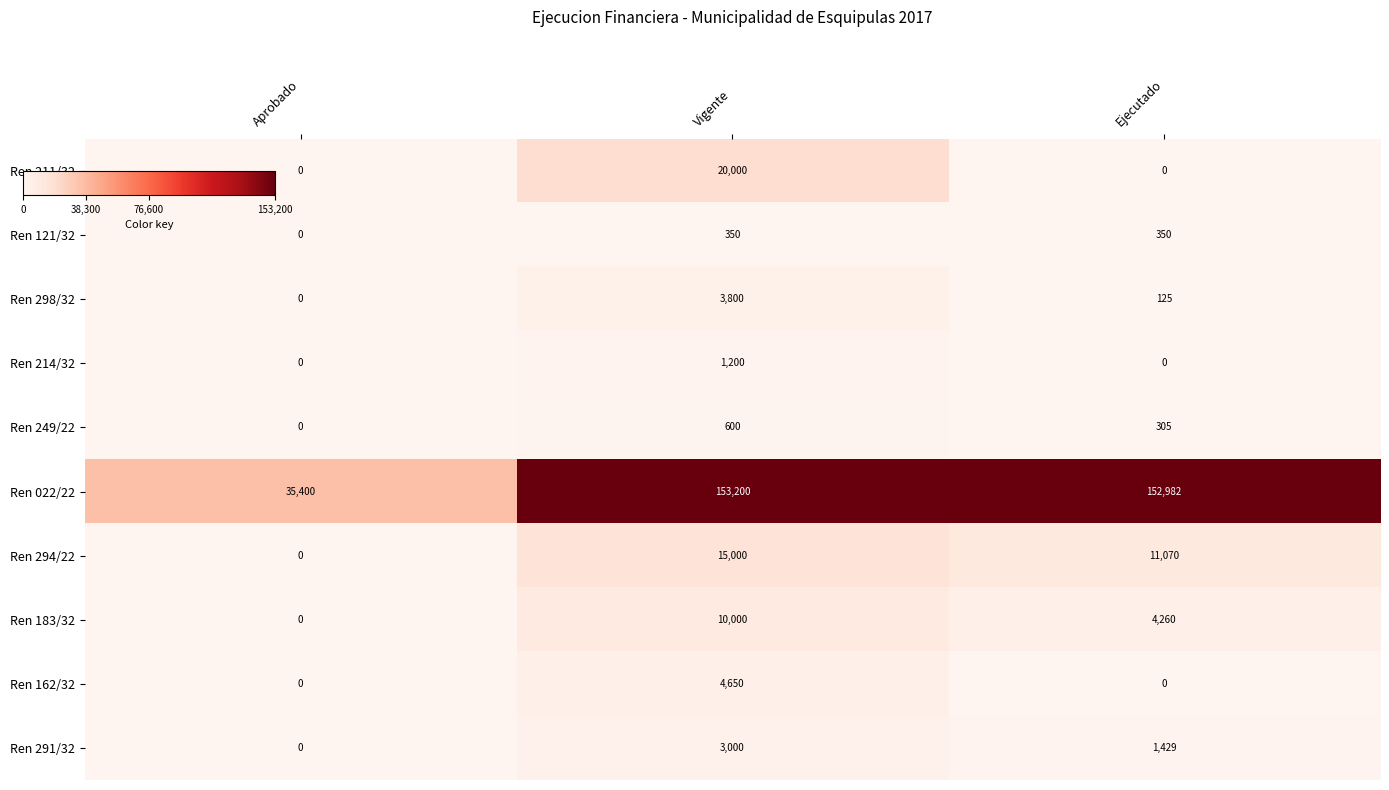

At how many categories does at least one series exceed 9706?

3